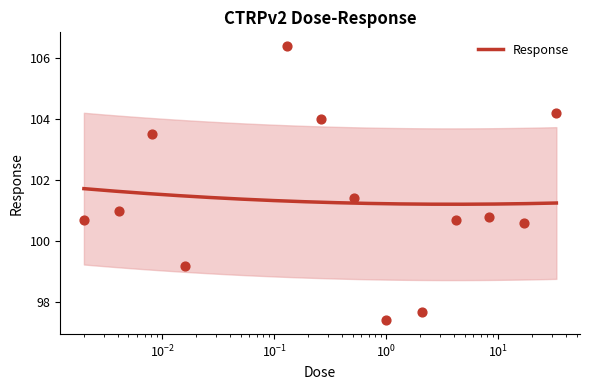

Approximately how many times larger is the value at 0.002 compared to 0.016?

1.0